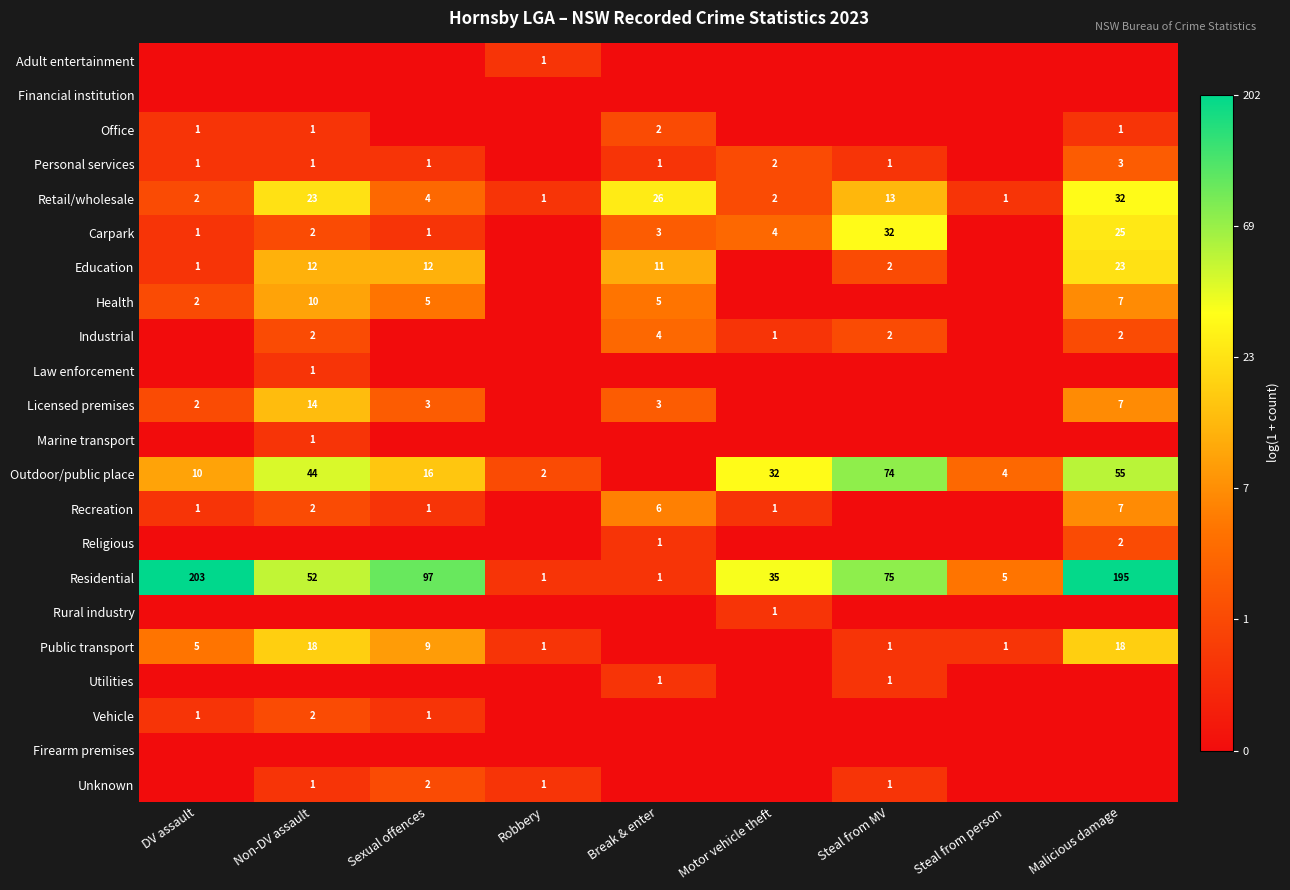

What is the difference between the maximum and second lowest values in the Retail/wholesale series?

31